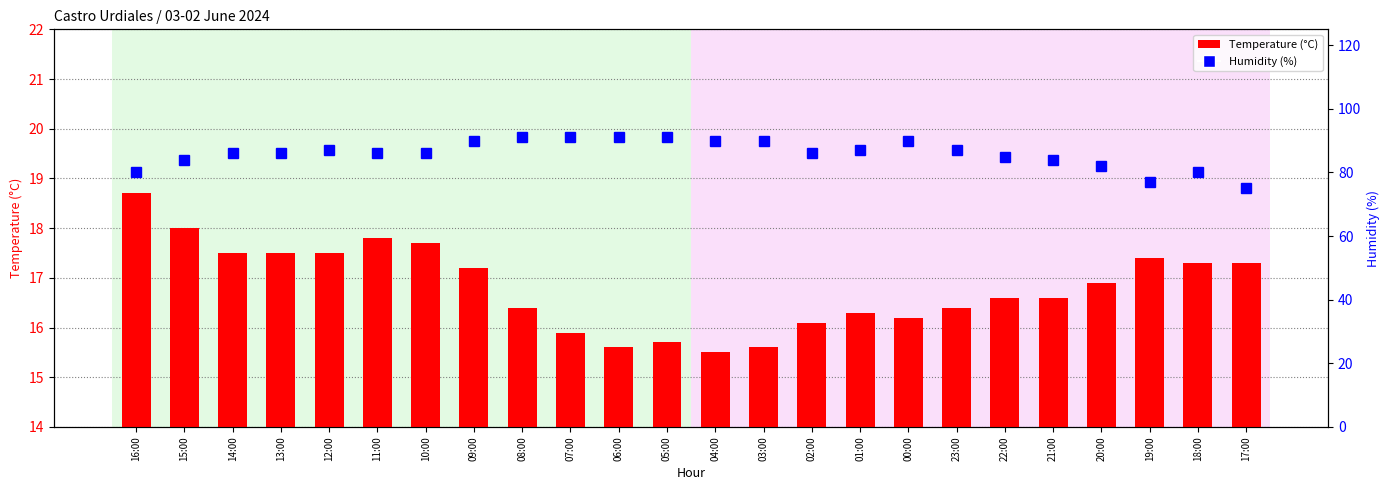

Which series has the largest range (max minus min)?

Humidity (%)